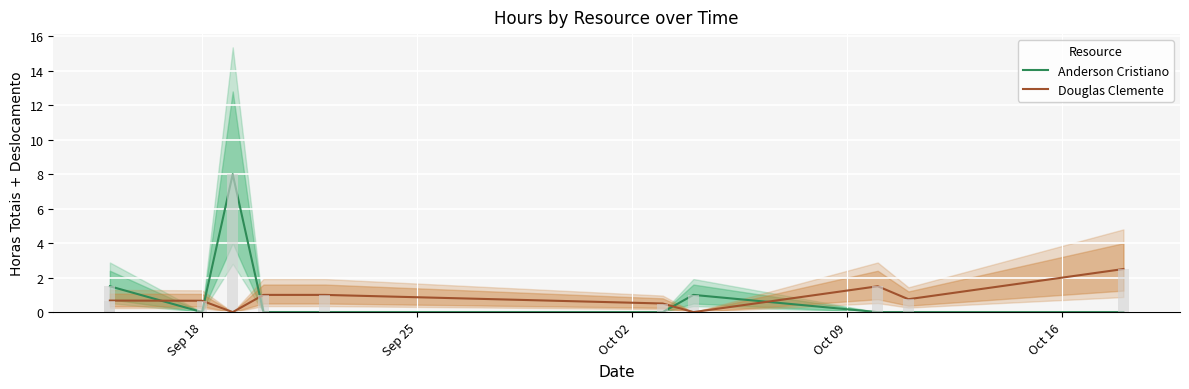

Rank the series by their maximum value, from highest to lowest.

Anderson Cristiano, Douglas Clemente